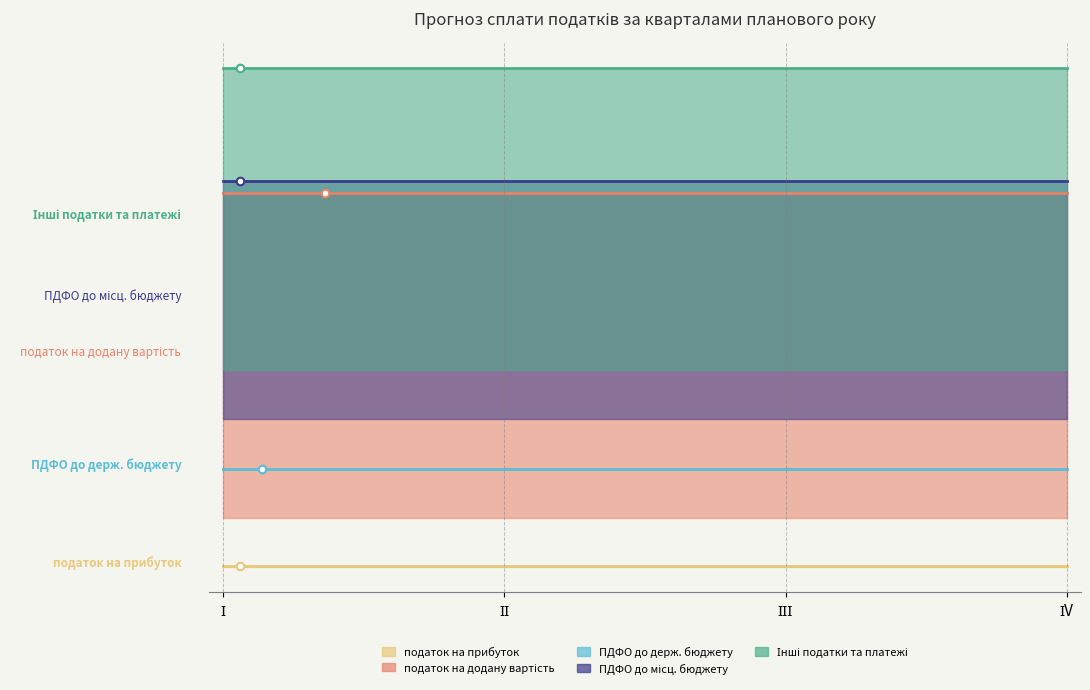

Which series has the widest spread of Y values?

податок на прибуток